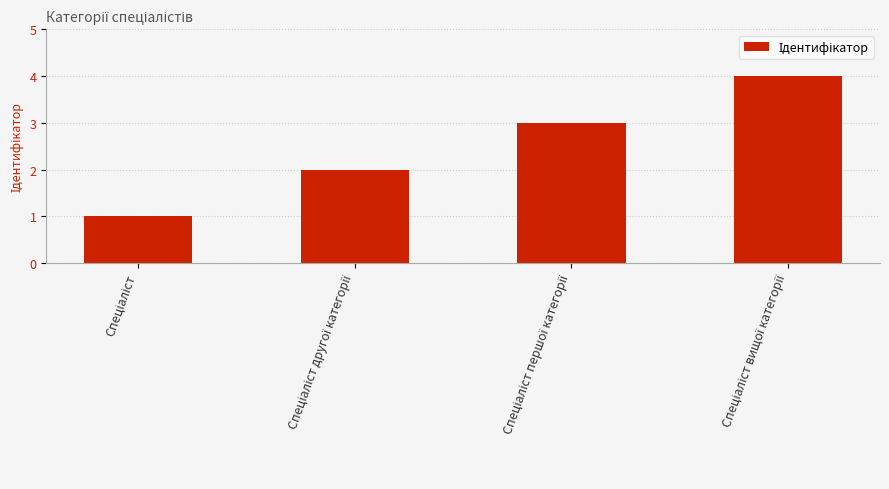

What is the minimum value shown in the chart?

1